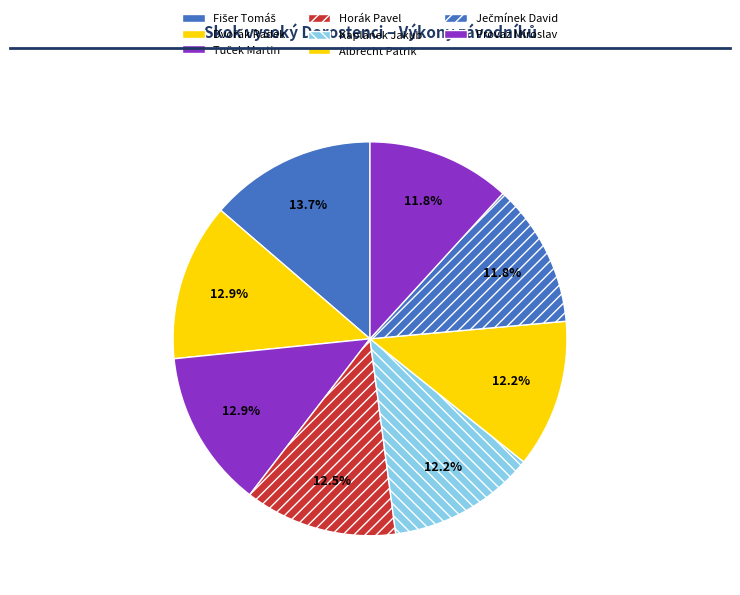

True or false: Kaplánek Jakub accounts for 5% of the total.

False